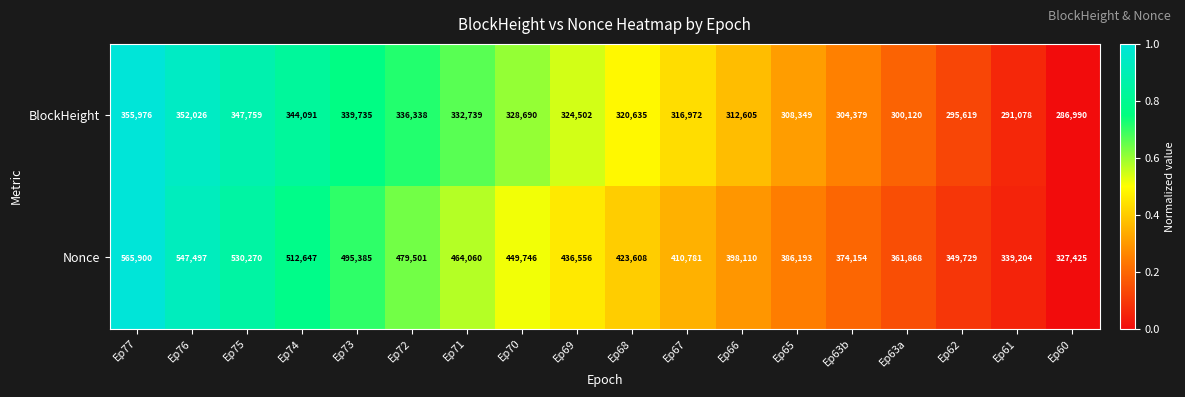

What is the lowest value of the Nonce series?

327425